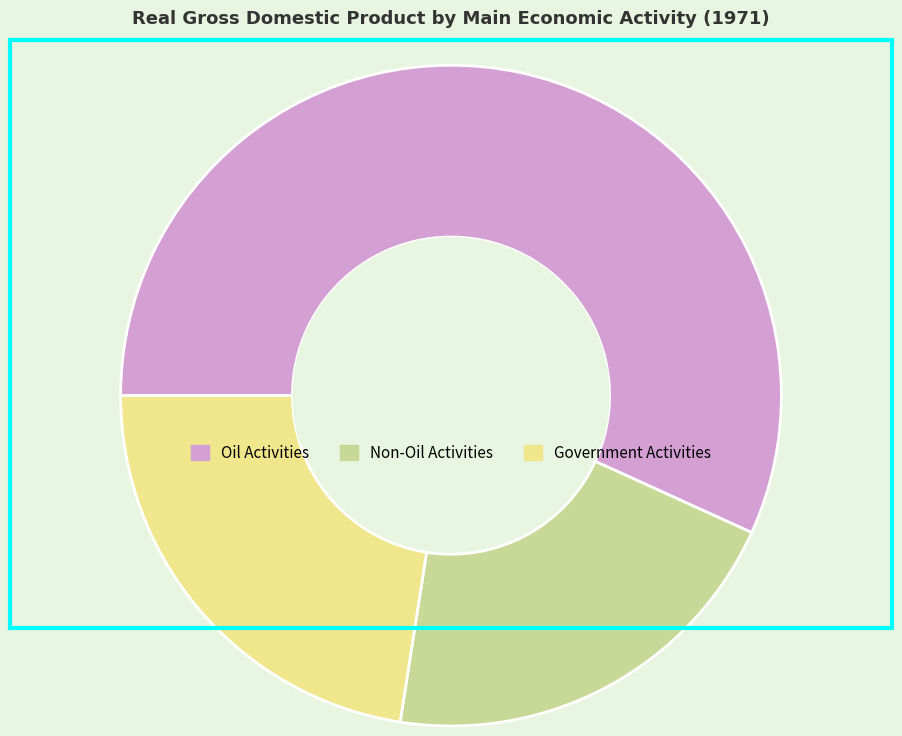

Which has a higher value, Non-Oil Activities or Oil Activities?

Oil Activities